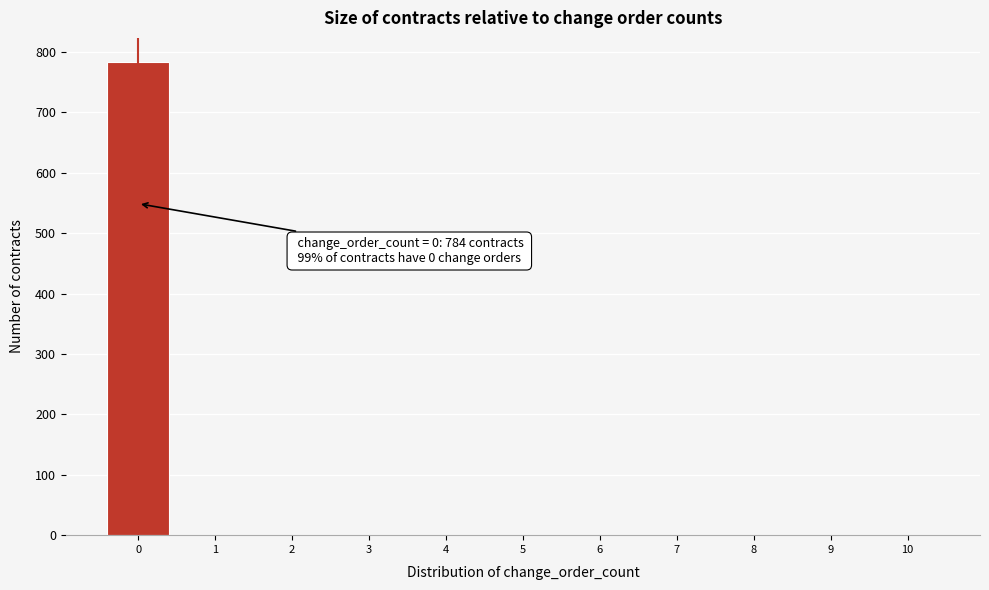

Which range on the x-axis has the tallest bar?

-0.5 to 0.5